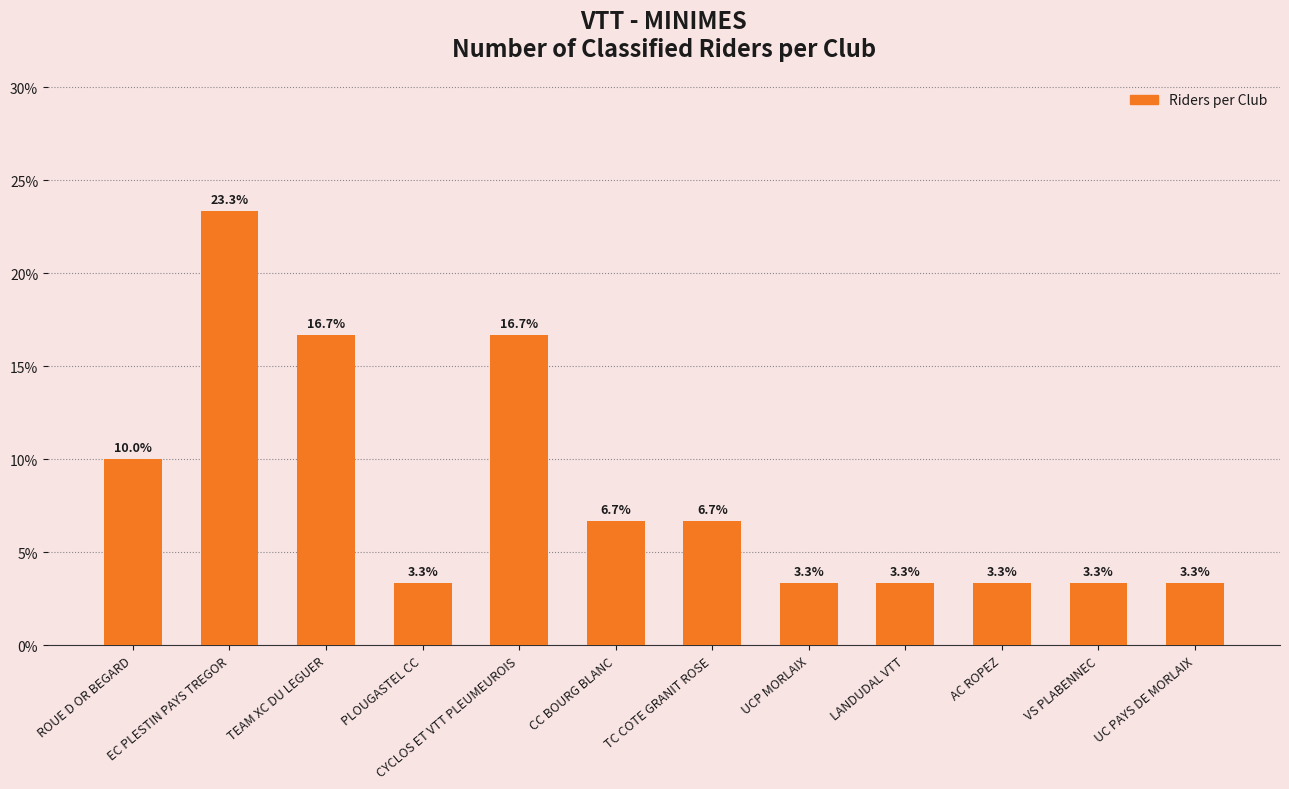

What is the average value?

8.3